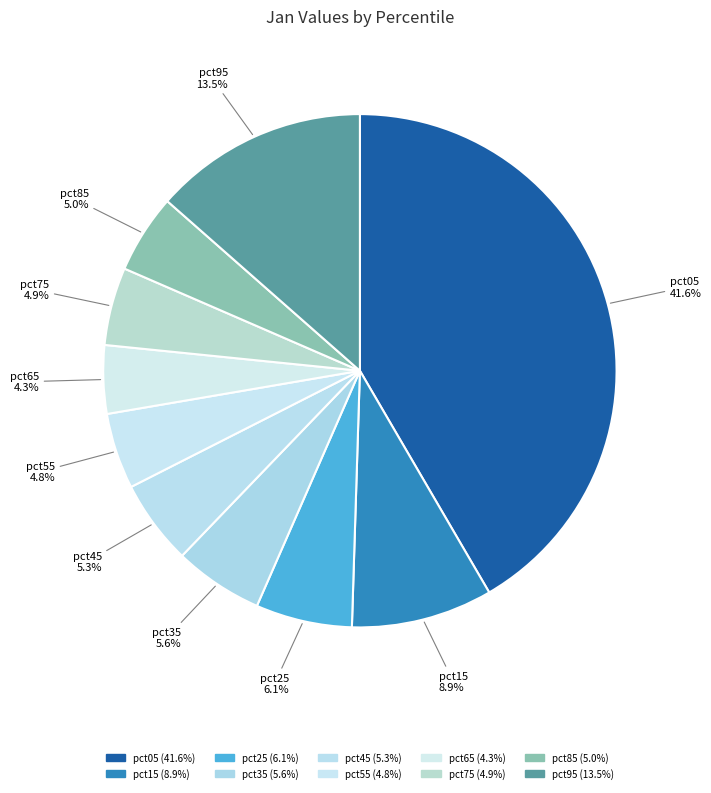

Is there a majority slice in this chart?

No